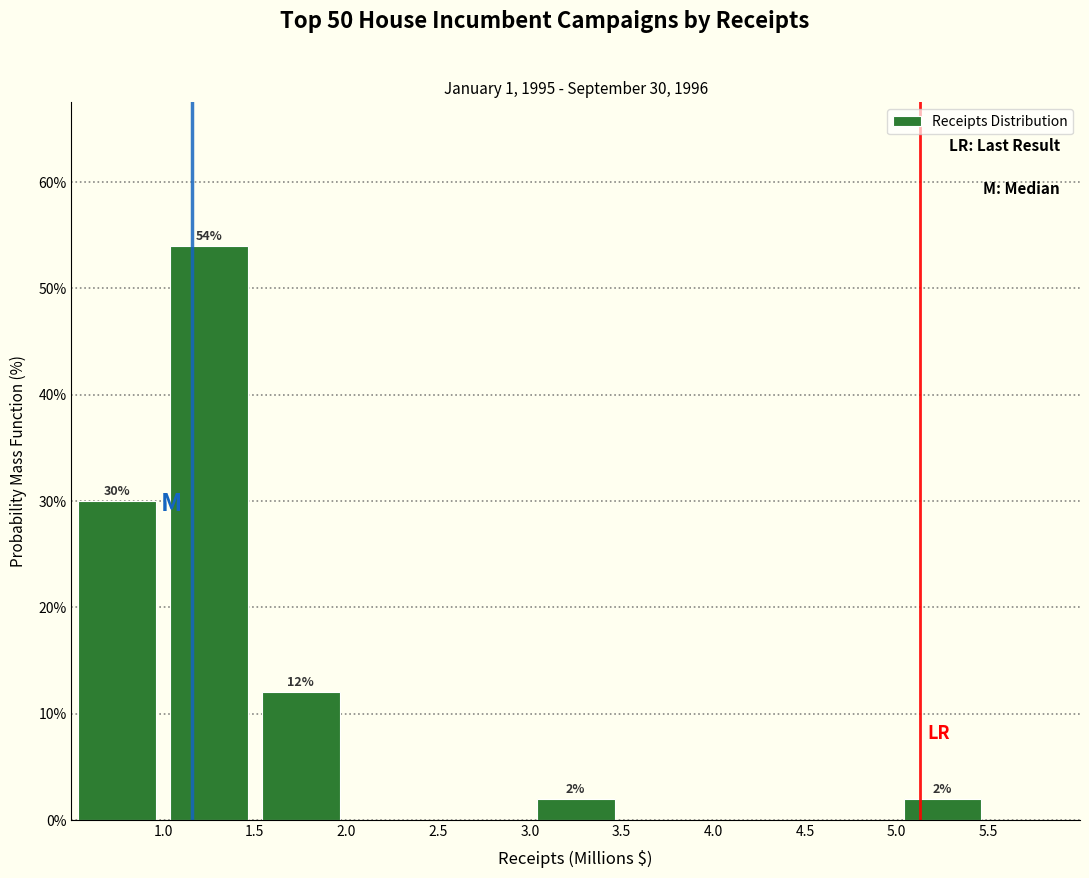

Over which range of the x-axis is the bar tallest?

1.0 to 1.5